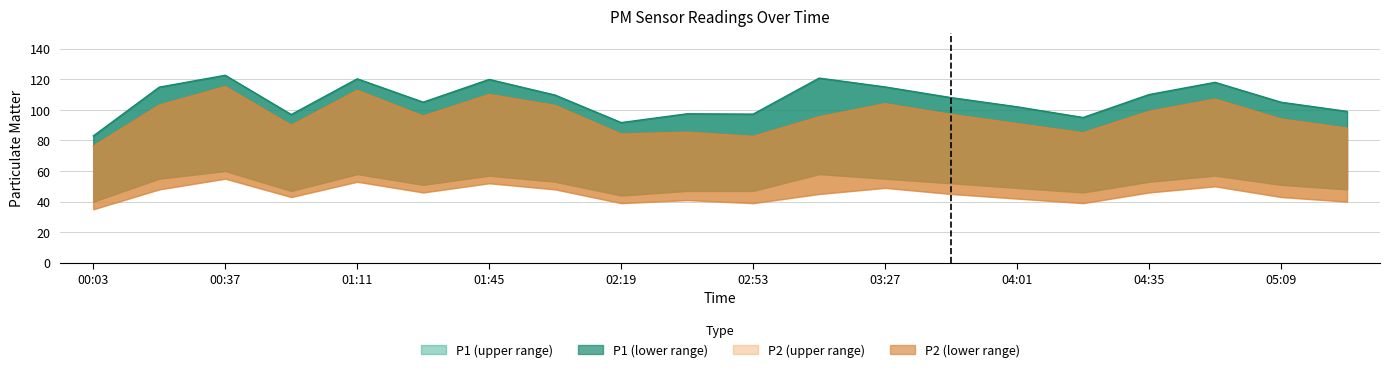

True or false: P2 and P1 cross at least once.

False